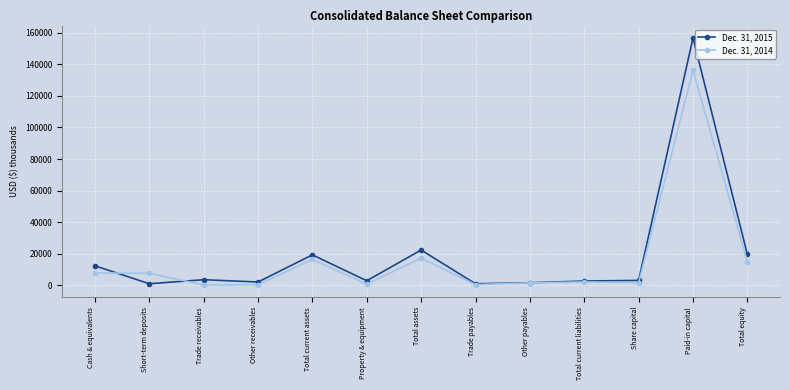

Where is the first local maximum for Dec. 31, 2015?

Trade receivables